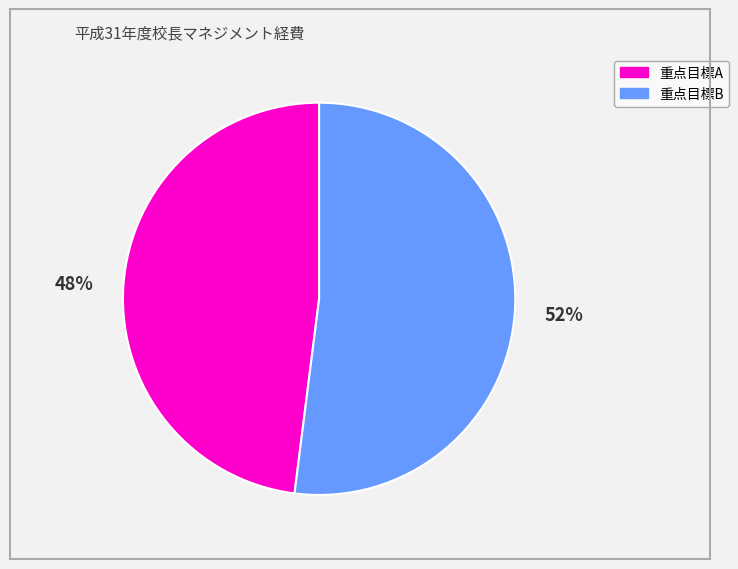

Is there any slice that represents more than half of the pie?

Yes